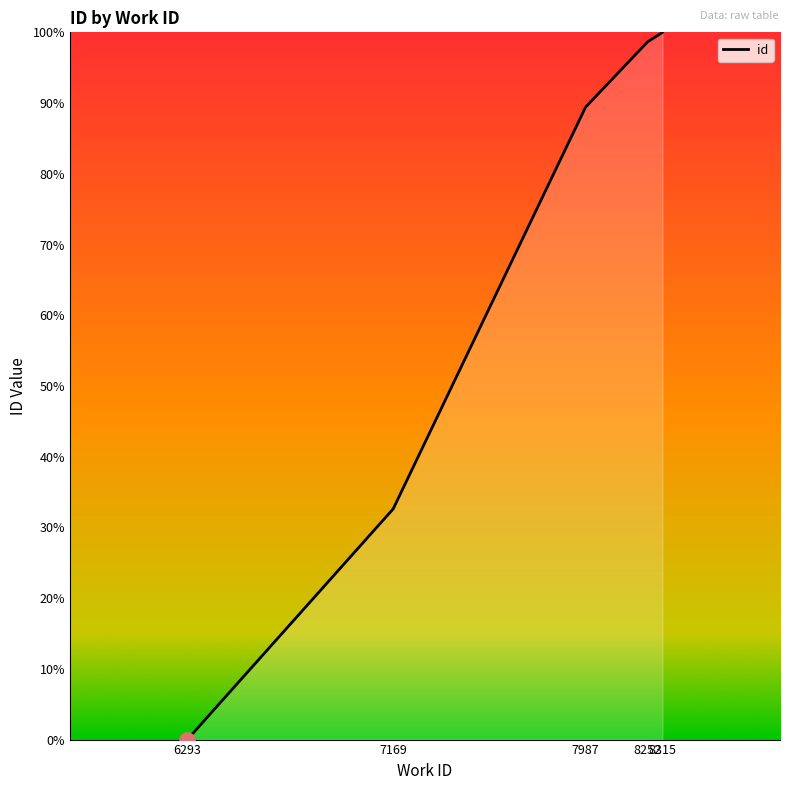

Which has a higher value, 6293 or 7987?

7987